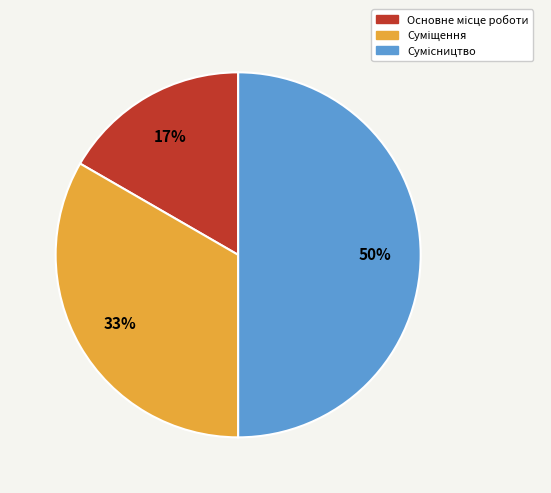

To the nearest percent, what is the difference between the largest and smallest slice percentages?

33%